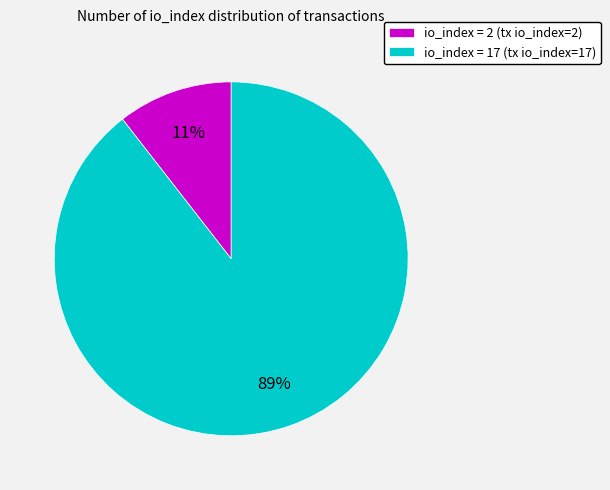

Is there a majority slice in this chart?

Yes